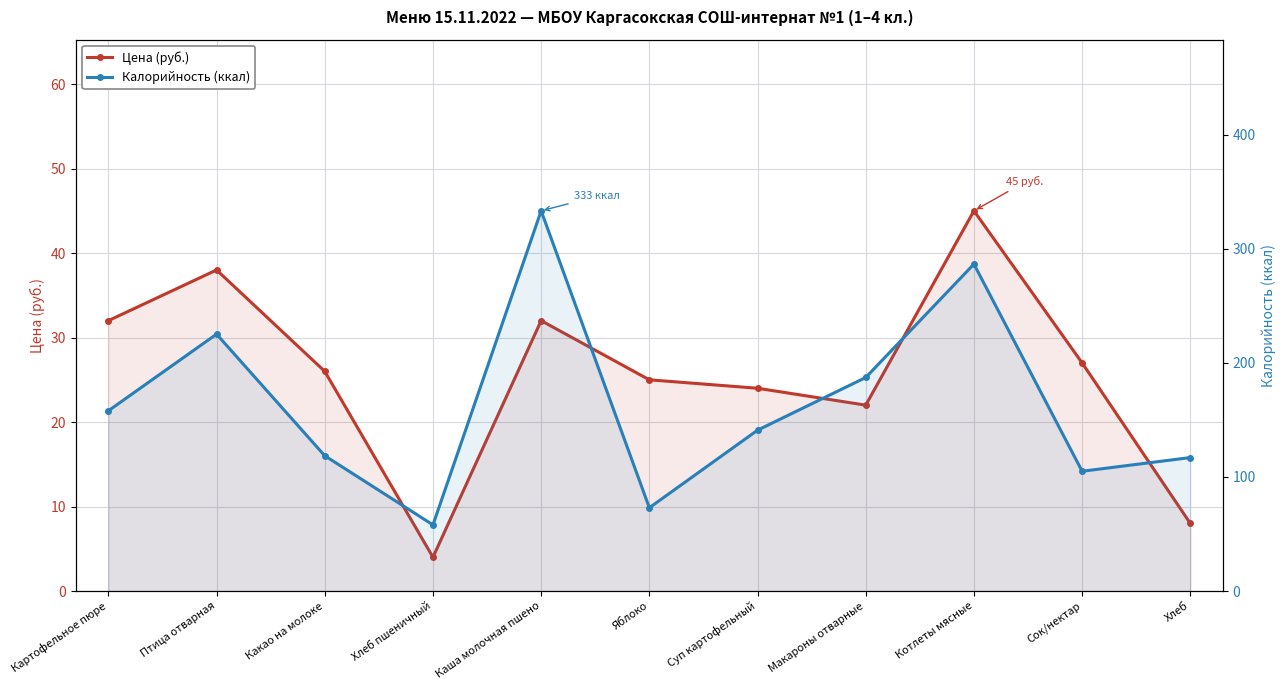

Which has a higher value, Какао на молоке or Суп картофельный?

Какао на молоке